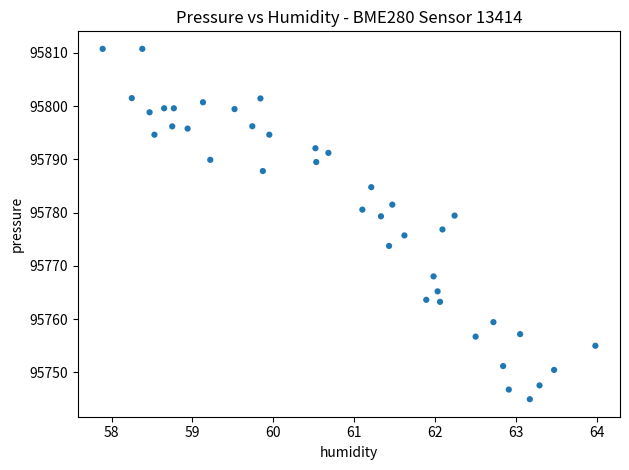

What is the range of X values (max minus min)?

6.1